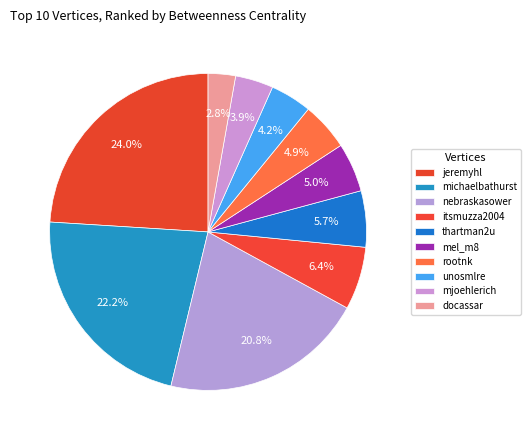

Count the number of slices in the pie.

10